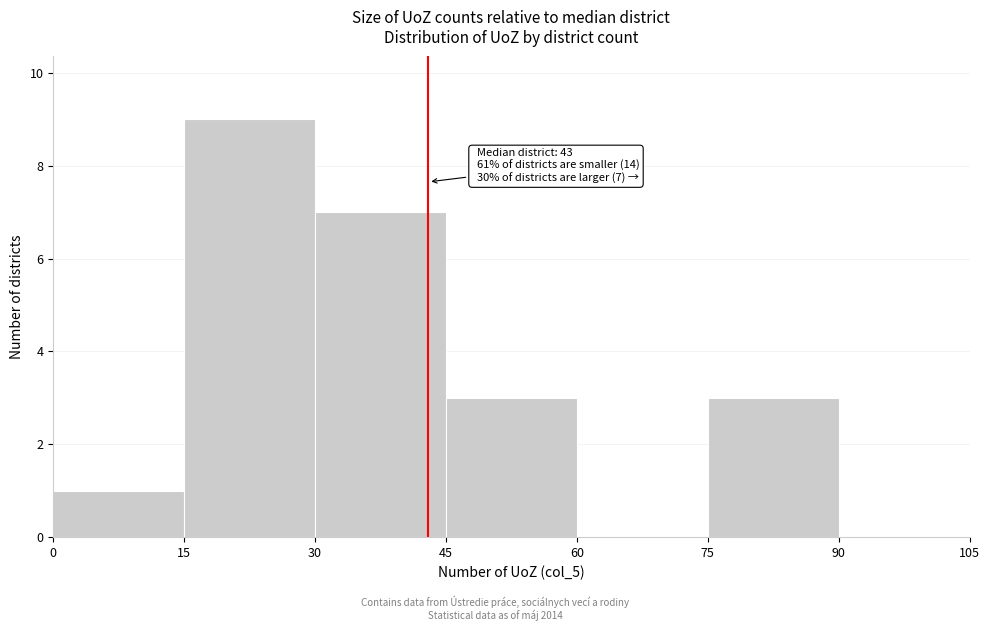

Which range on the x-axis has the tallest bar?

15 to 30